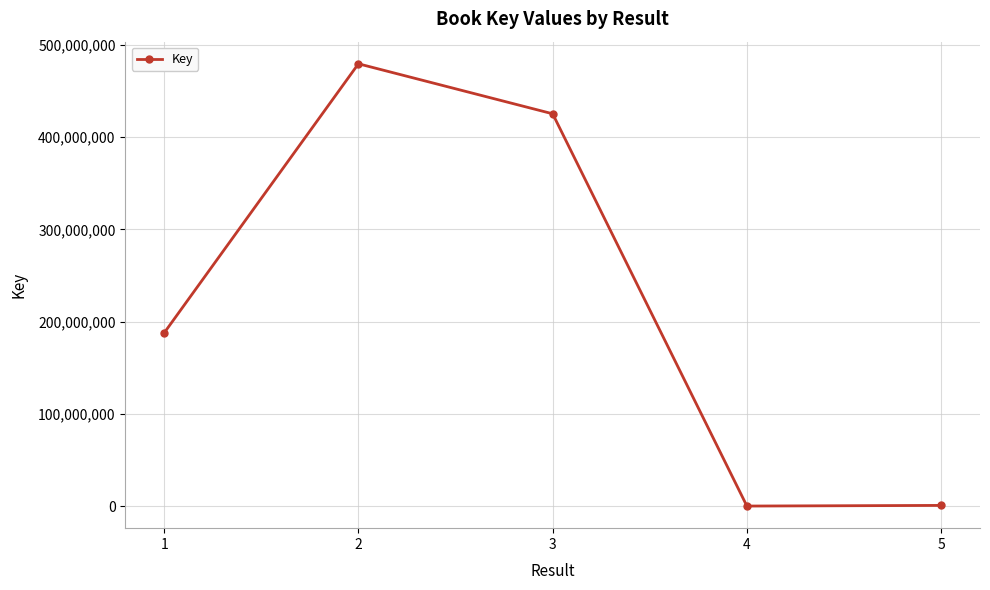

What is the difference between the maximum and second lowest values?

479039324